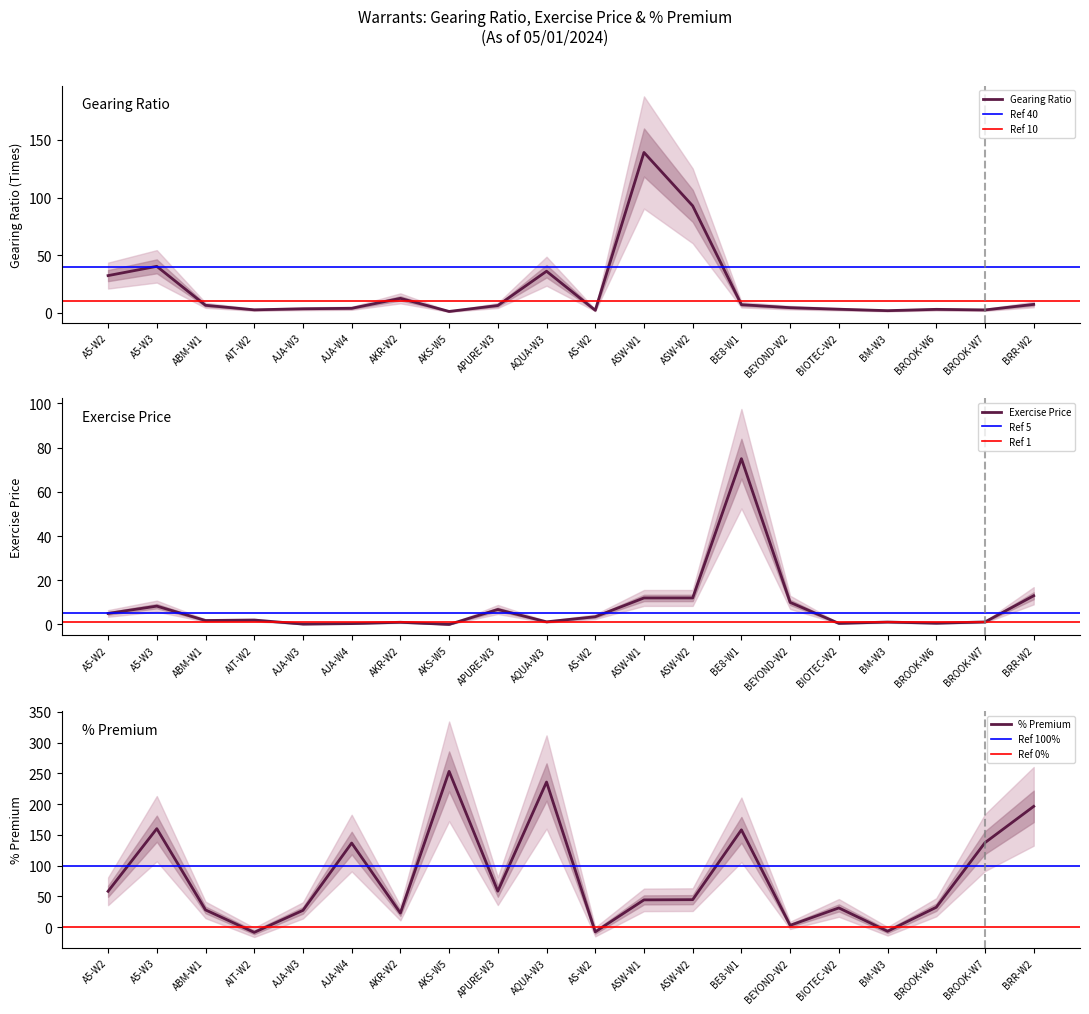

What is the smallest value displayed?

-8.4